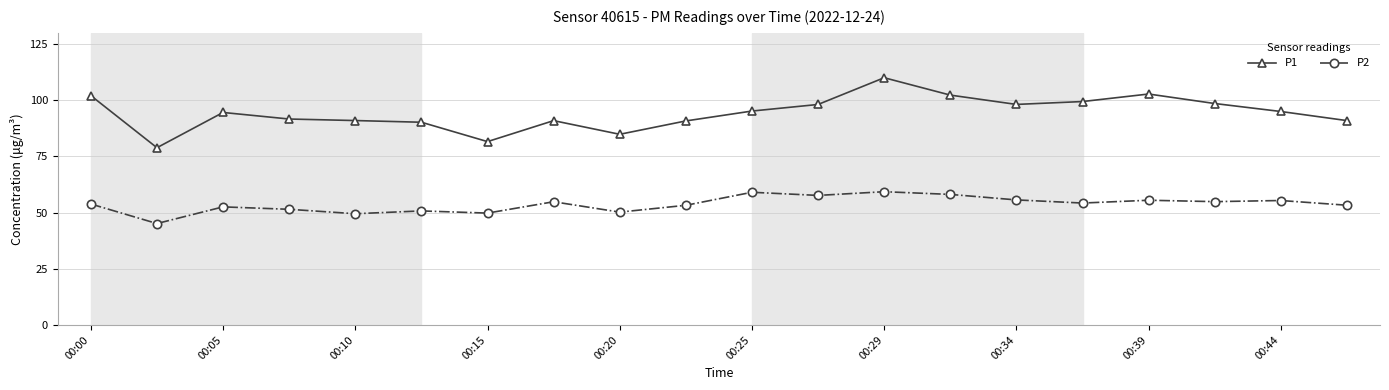

Which series has the largest range (max minus min)?

P1